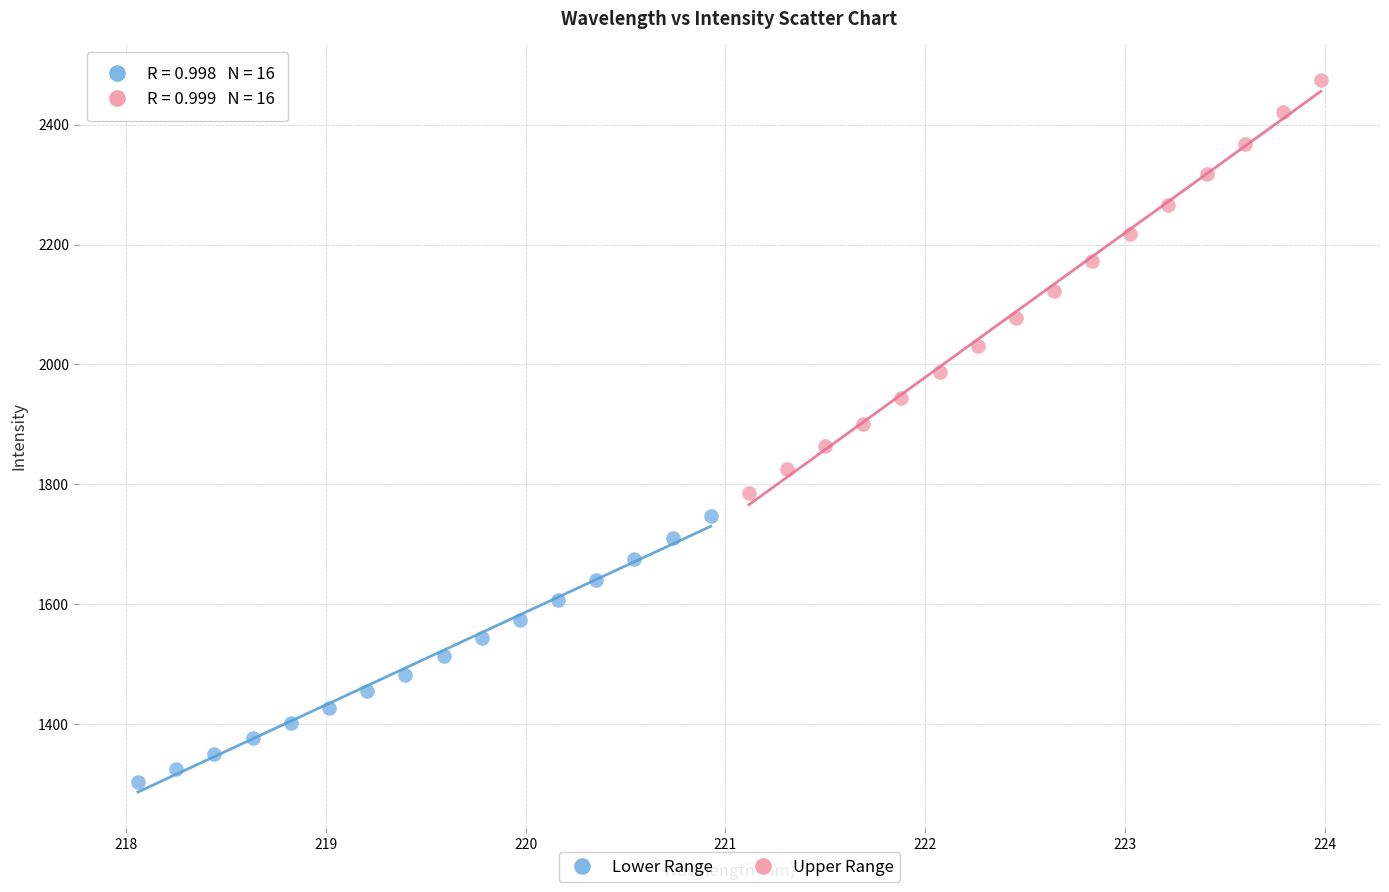

Which series reaches the maximum Y coordinate?

Upper Range